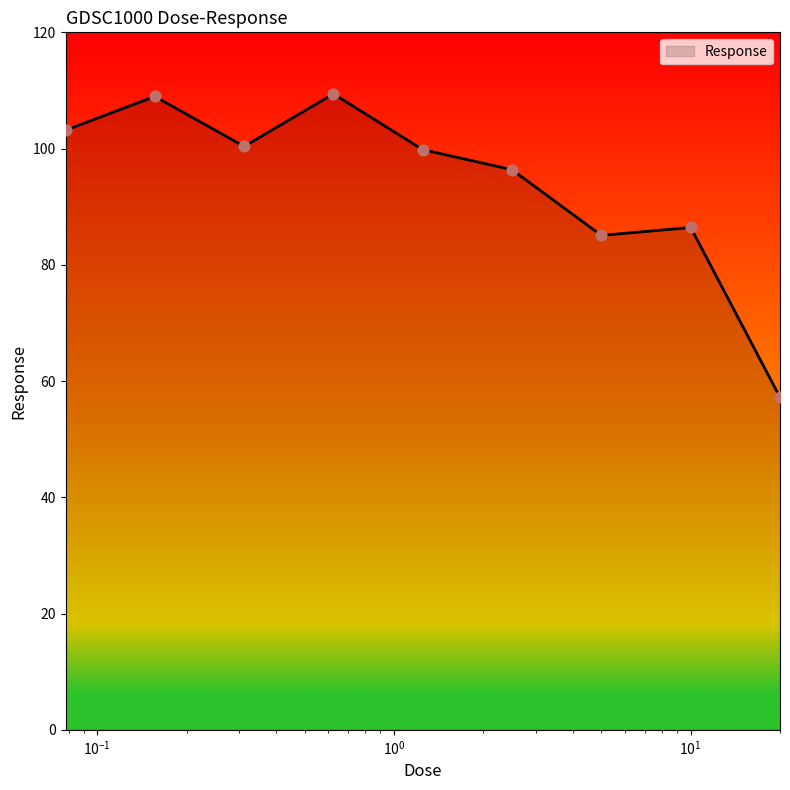

What is the difference between the maximum and minimum values?

52.2